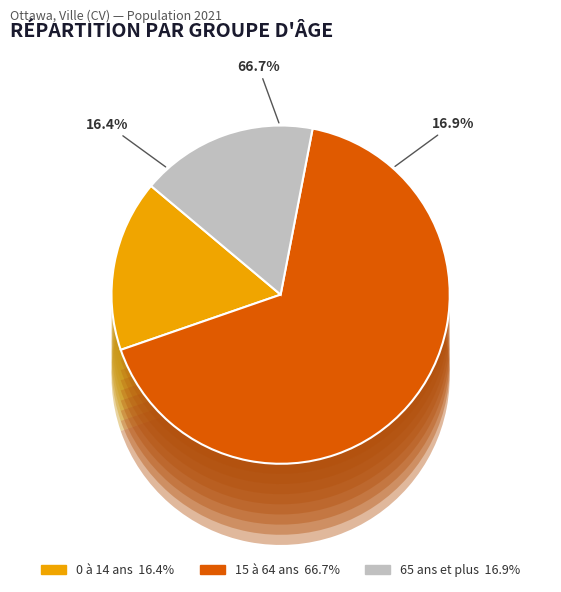

To the nearest percent, what is the difference between the 0 à 14 ans and 65 ans et plus slice percentages?

1%